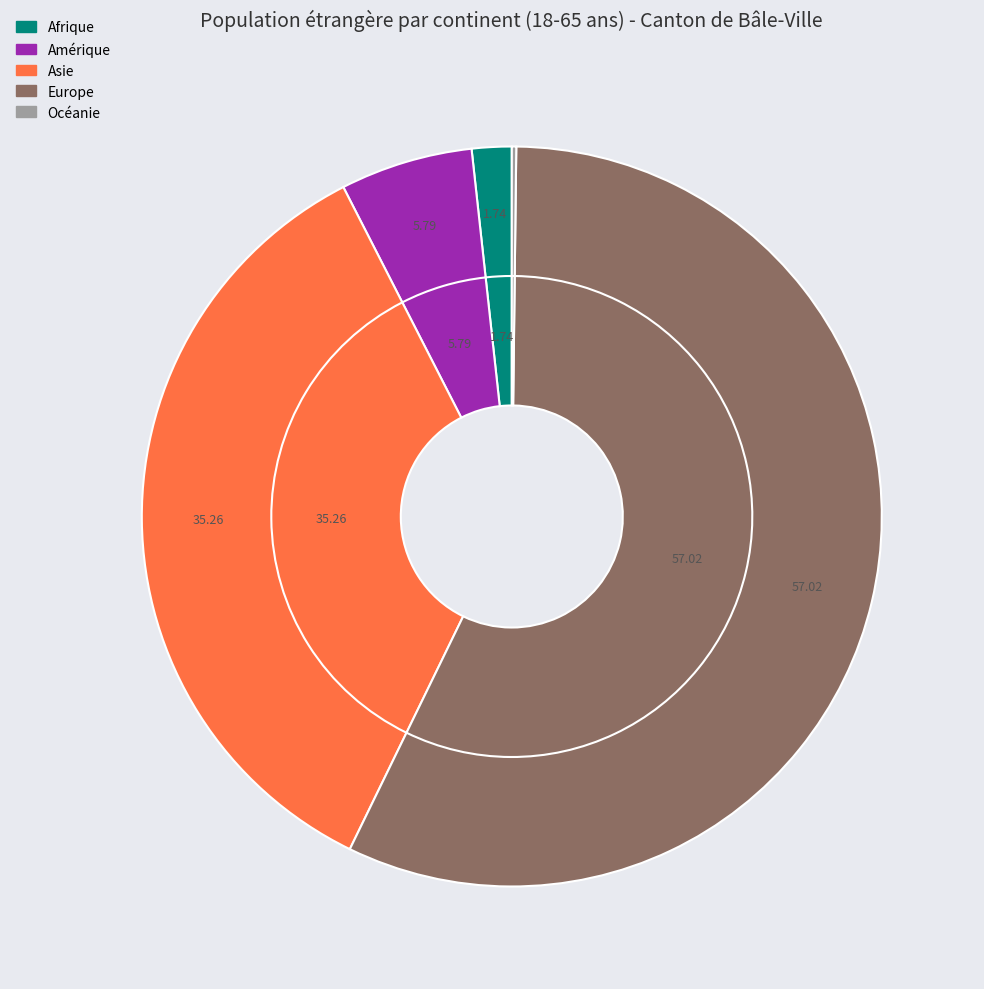

To the nearest percent, what is the combined percentage of Asie and Océanie?

35%